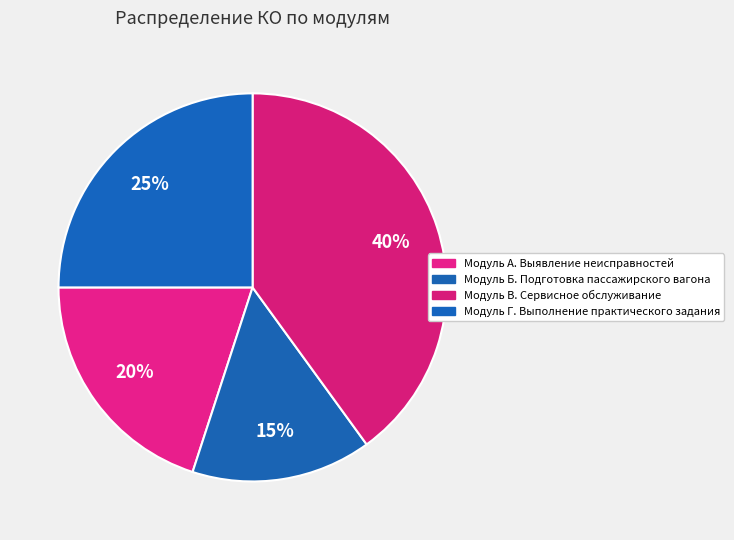

The Модуль А. Выявление неисправностей slice represents 20% of the pie. True or false?

True